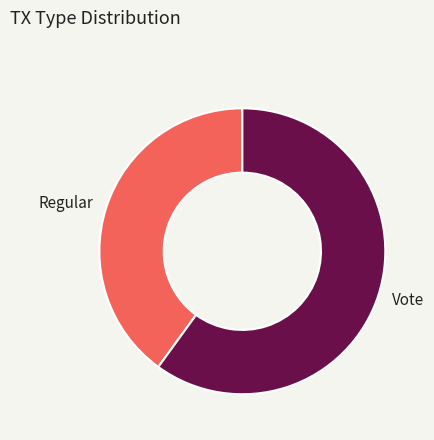

What is the ratio of the value at Regular to the value at Vote?

0.7